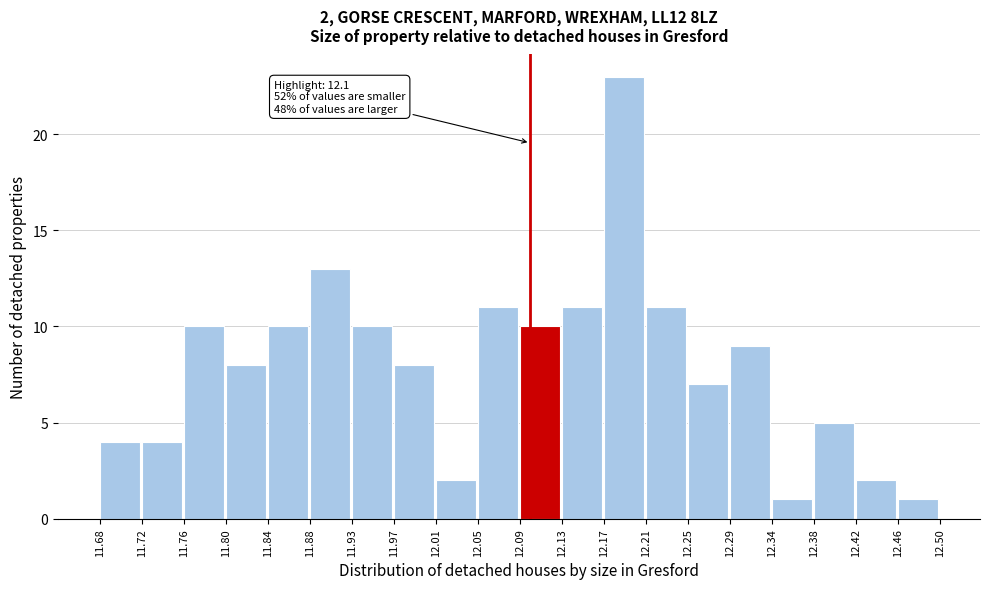

Which range on the x-axis has the tallest bar?

12.17 to 12.21